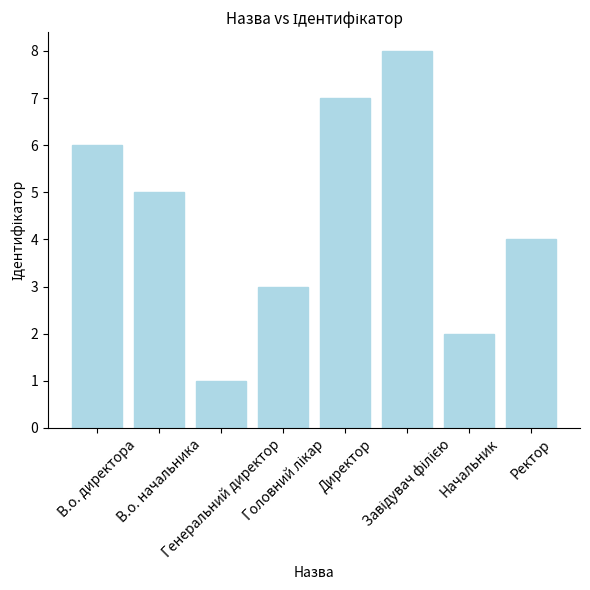

The value at В.о. начальника is 5. True or false?

True